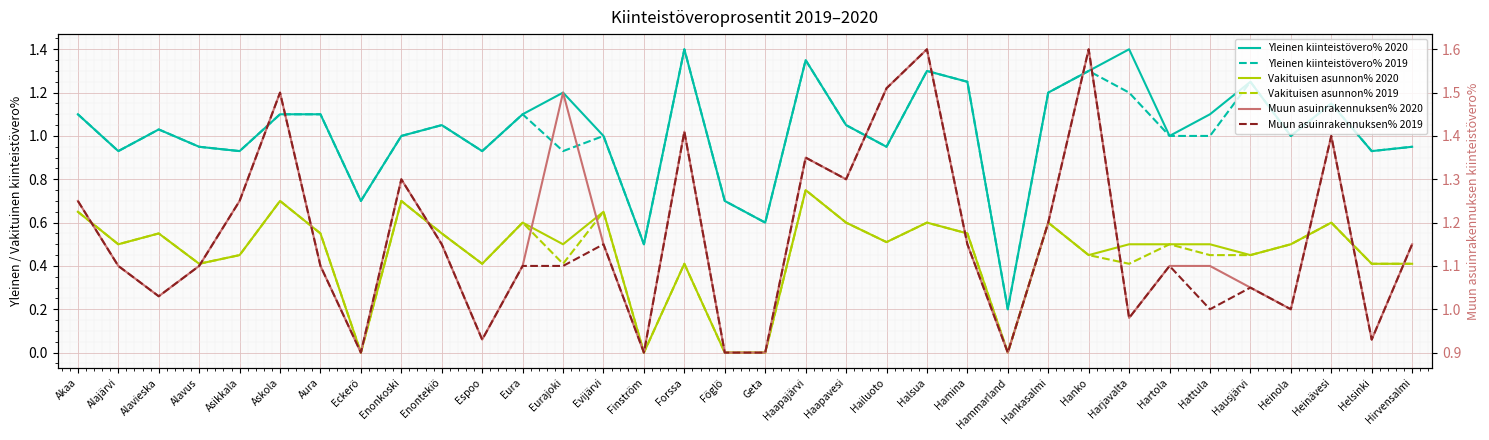

How many interior local valleys does the Muun asuinrakennuksen% 2020 series have?

9